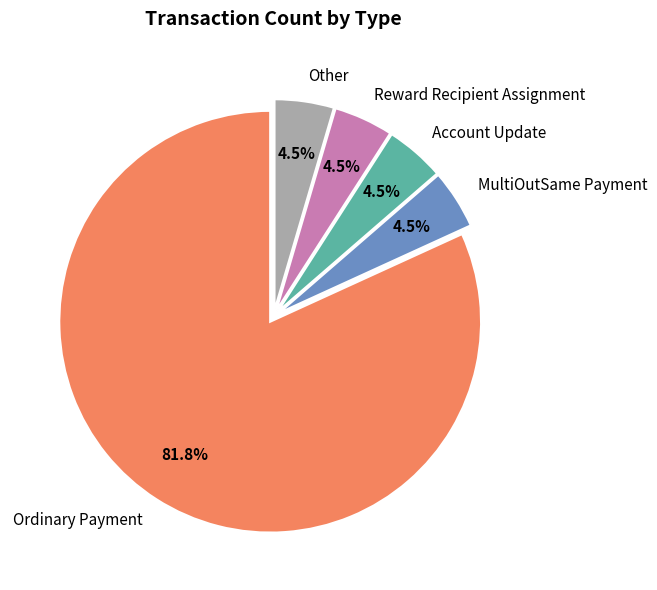

What percentage is NOT represented by Account Update?

95.5%